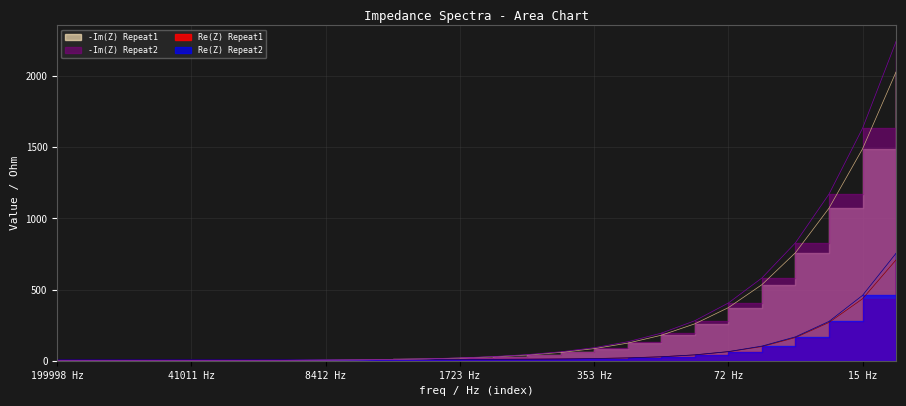

Is it true that -Im(Z) Repeat2 equals 56.0 at 353 Hz?

False